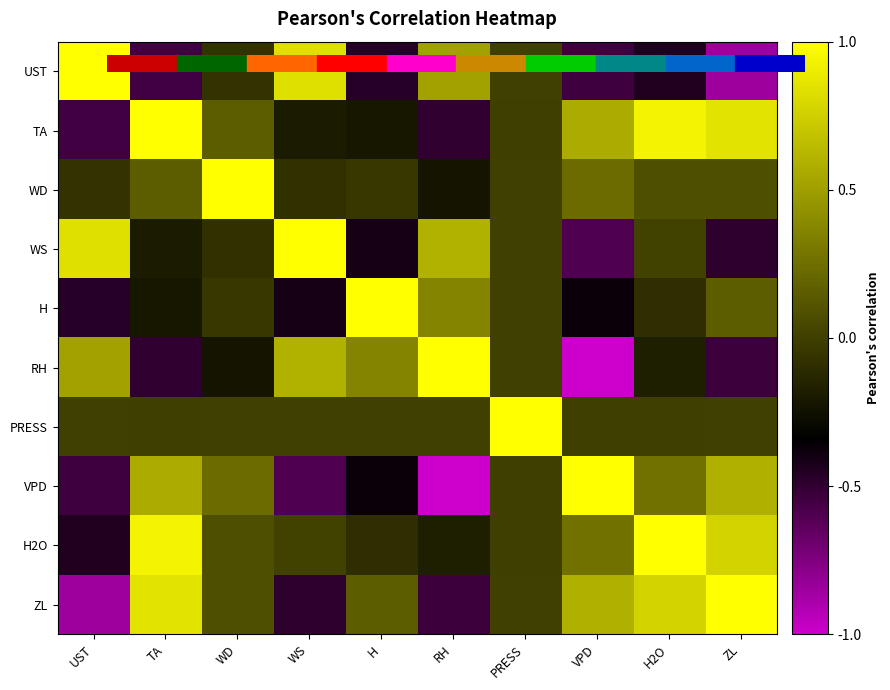

What is the difference between the highest and lowest values at H2O?

1.4